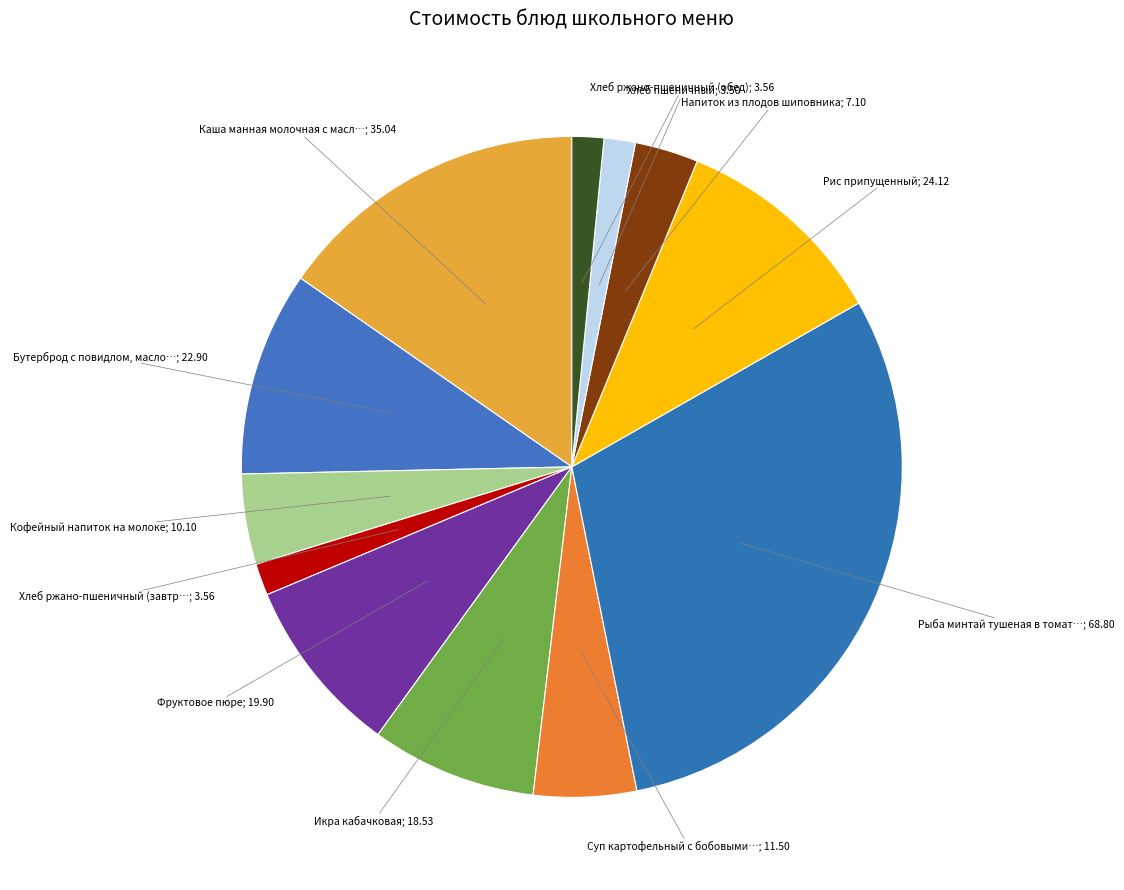

Rank the categories by value from highest to lowest.

Рыба минтай тушеная в томате с овощами, Каша манная молочная с маслом, Рис припущенный, Бутерброд с повидлом, маслом, на булочке, Фруктовое пюре, Икра кабачковая, Суп картофельный с бобовыми горохом, Кофейный напиток на молоке, Напиток из плодов шиповника, Хлеб ржано-пшеничный (завтрак), Хлеб ржано-пшеничный (обед), Хлеб пшеничный